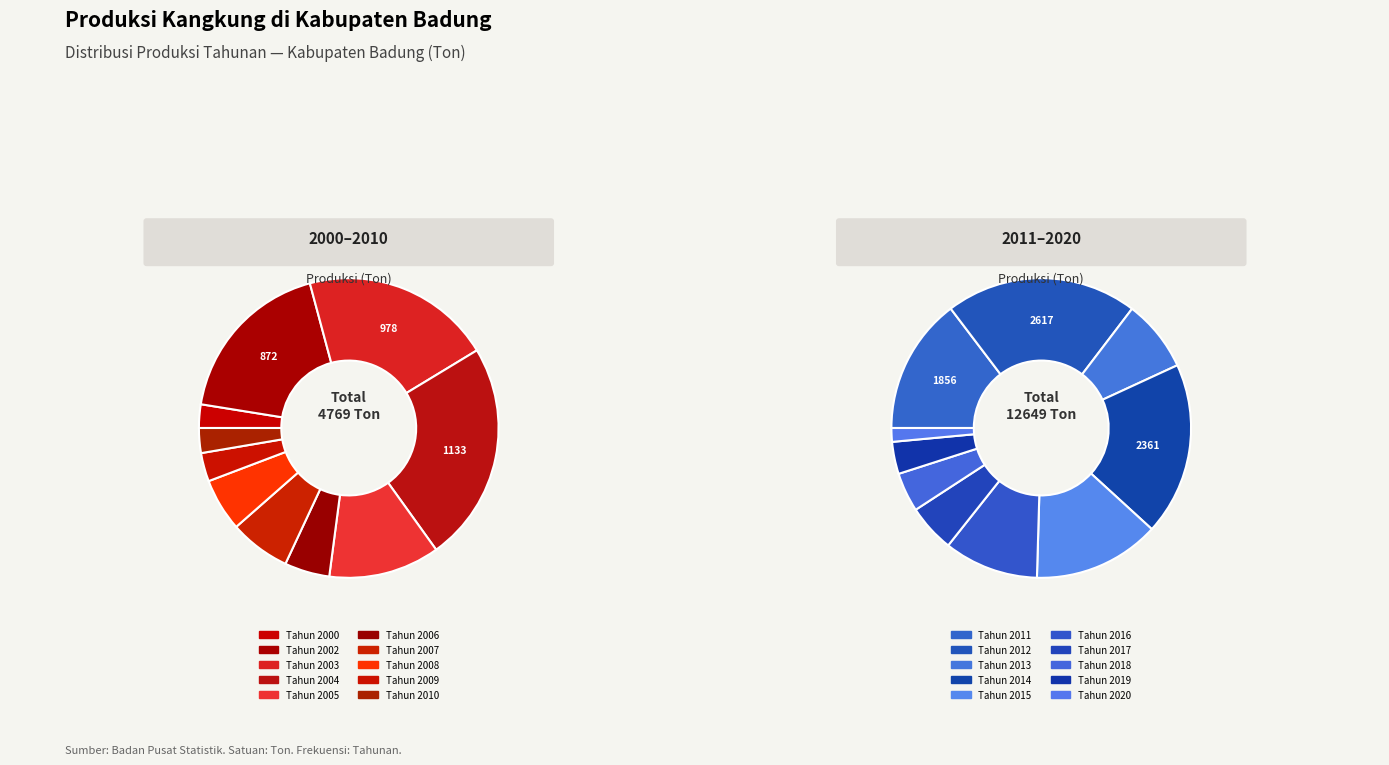

What is the ratio of the value at Tahun 2005 to the value at Tahun 2016?

0.4